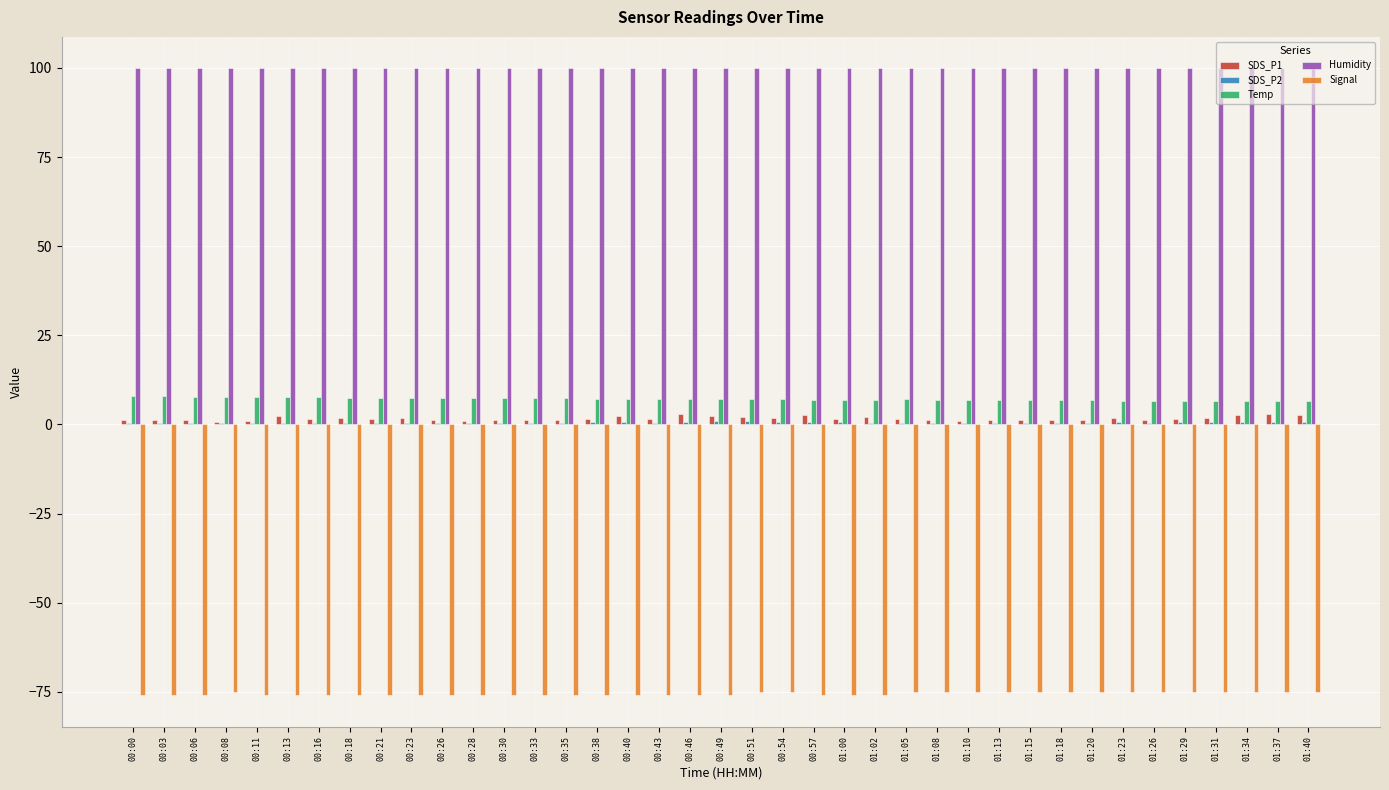

True or false: Temp has a value of 7.0 at 01:05.

True